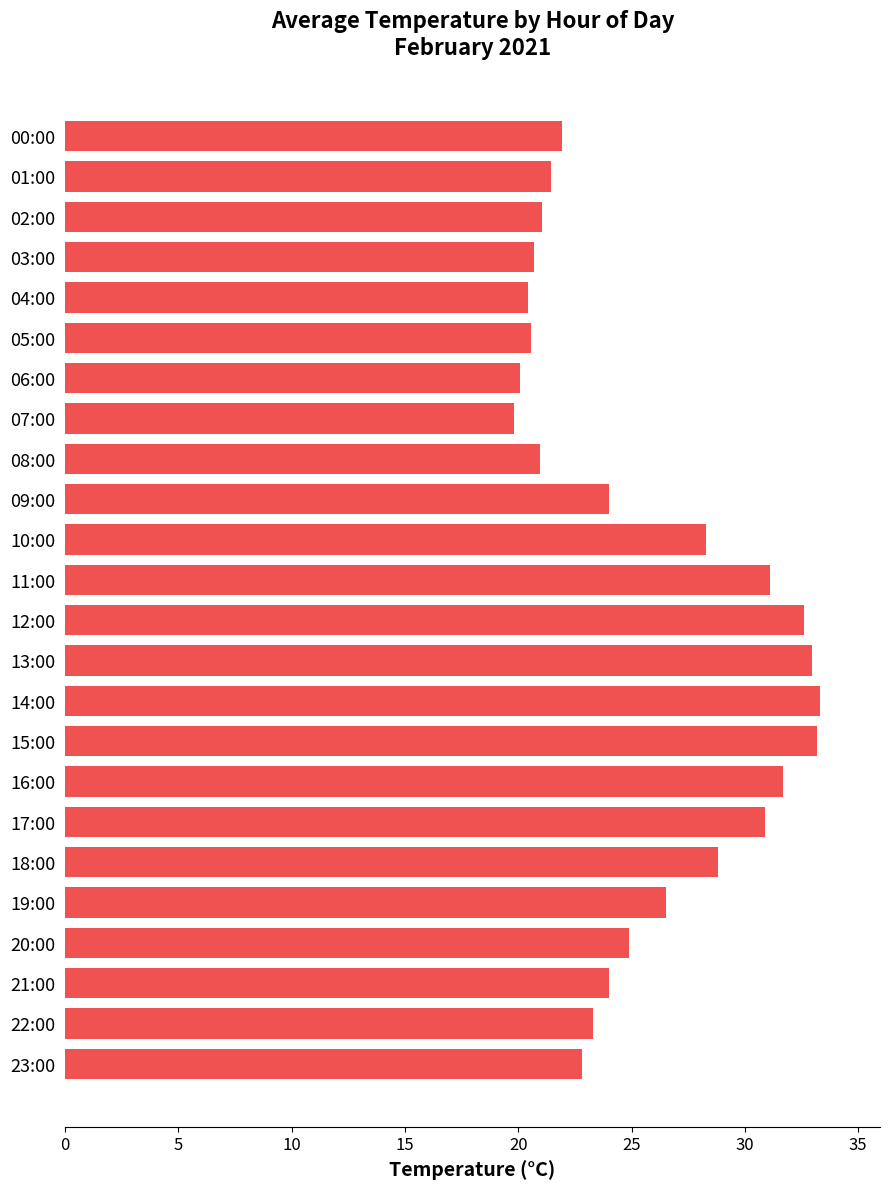

The value at 17:00 is 54.8. True or false?

False